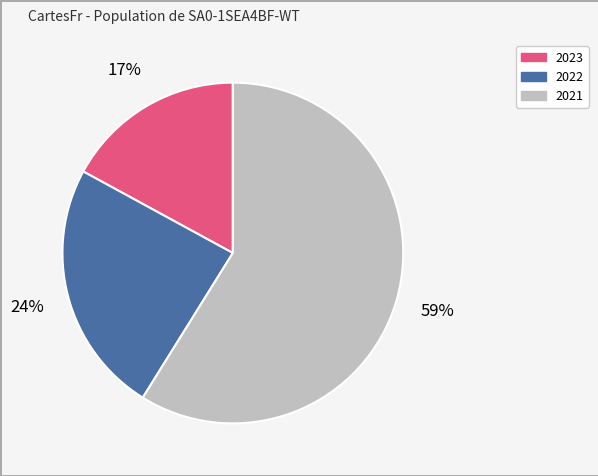

Count the number of slices in the pie.

3